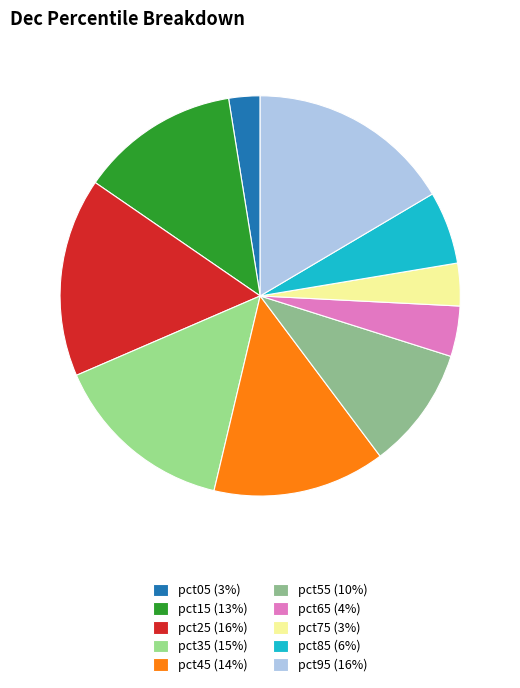

True or false: pct35 accounts for 15% of the total.

True